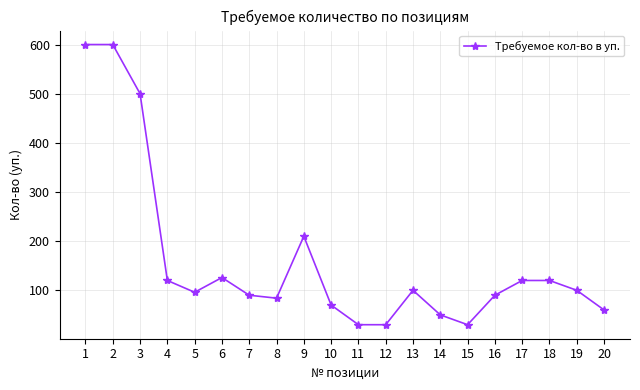

What is the difference between the maximum and minimum values?

570